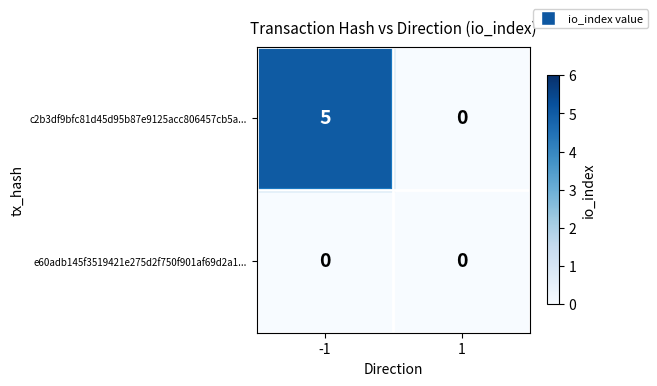

At which category is the sum across all series the highest?

-1